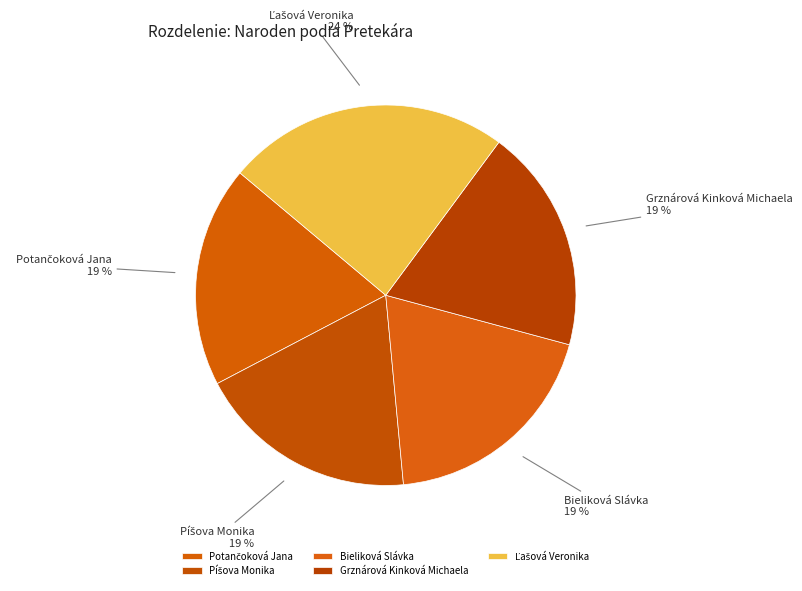

Count the number of slices in the pie.

5